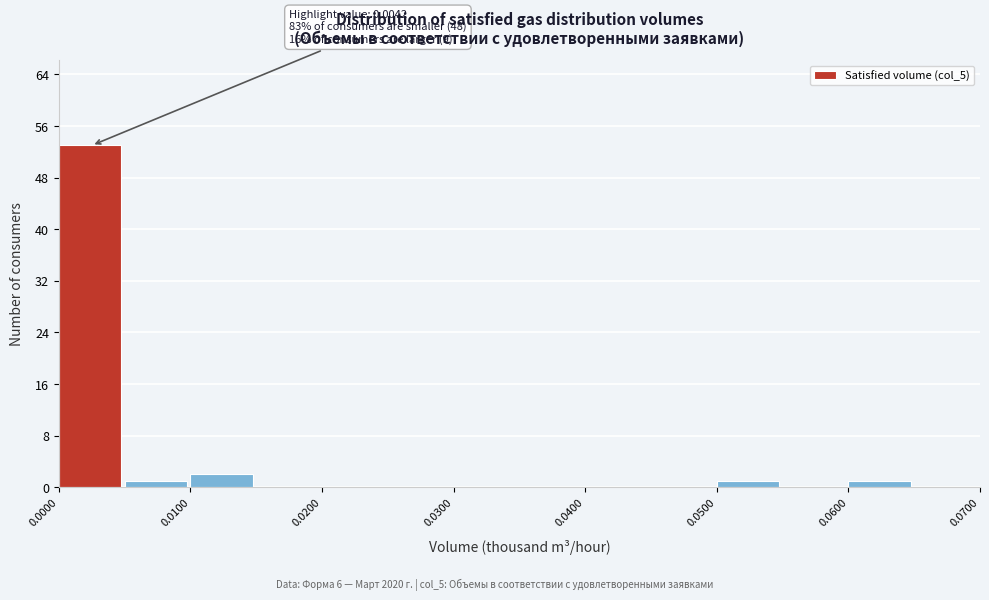

Over which range of the x-axis is the bar tallest?

0.000 to 0.005